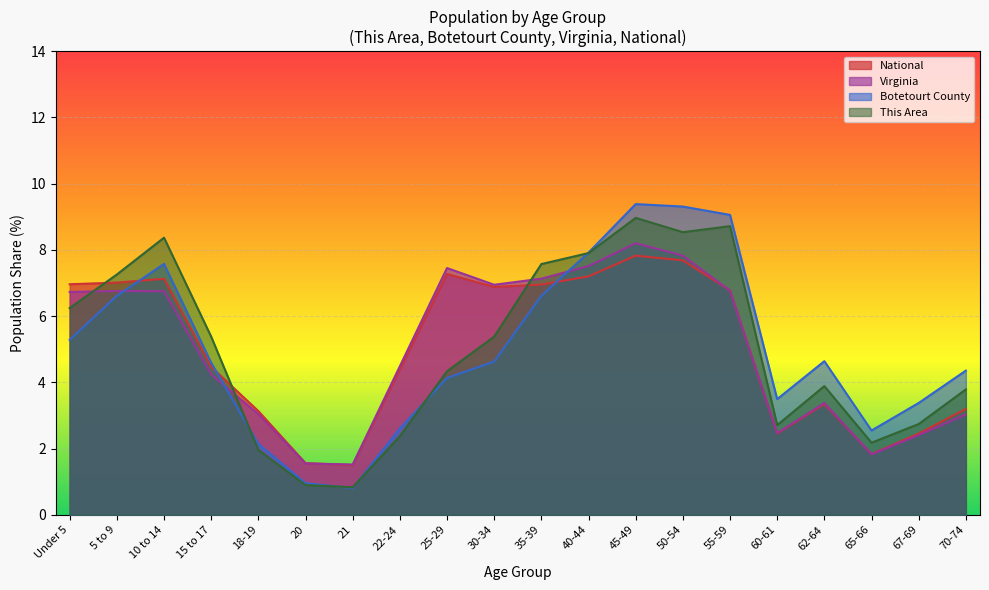

The value of Botetourt County at 21 is 1.3. True or false?

False